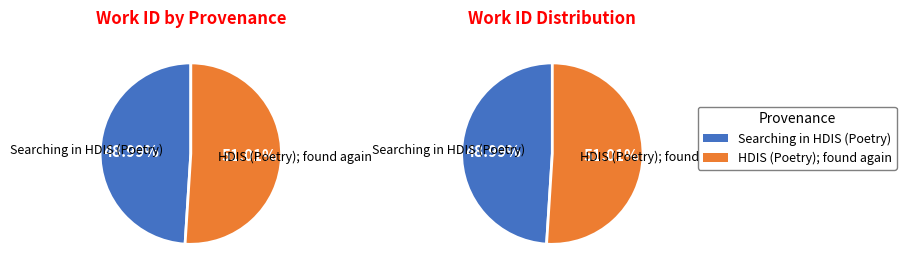

To the nearest percent, what portion does Searching in HDIS (Poetry) represent?

49%